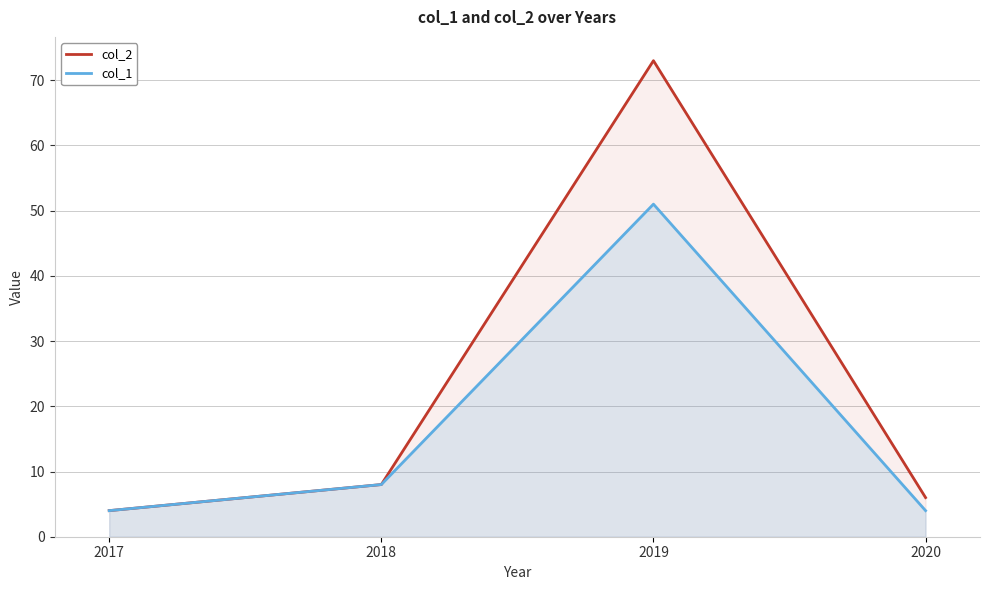

In col_1, how many points are higher than both neighbors (excluding endpoints)?

1